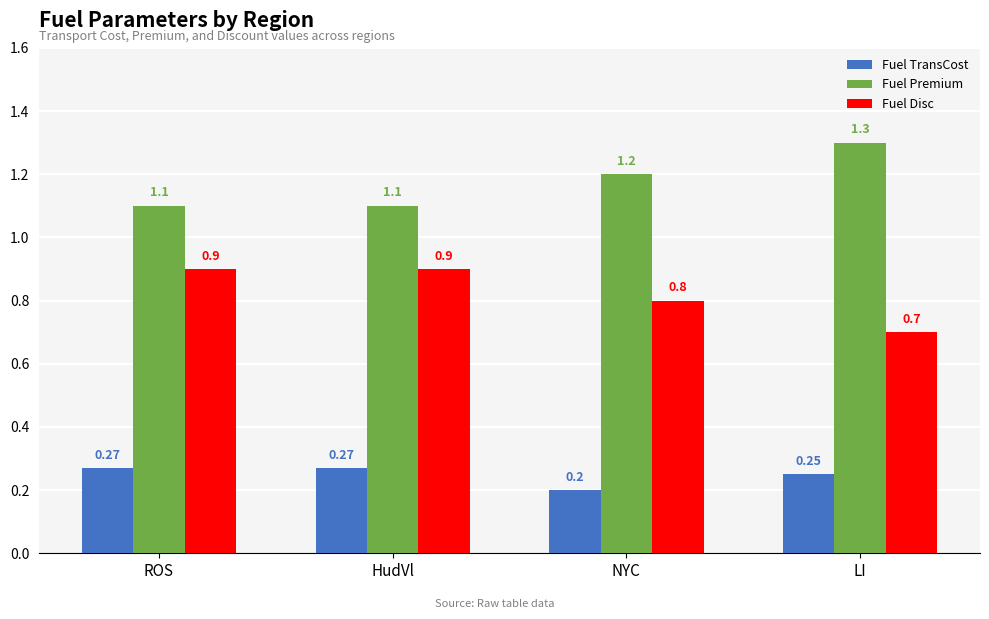

How many series are shown in this chart?

3